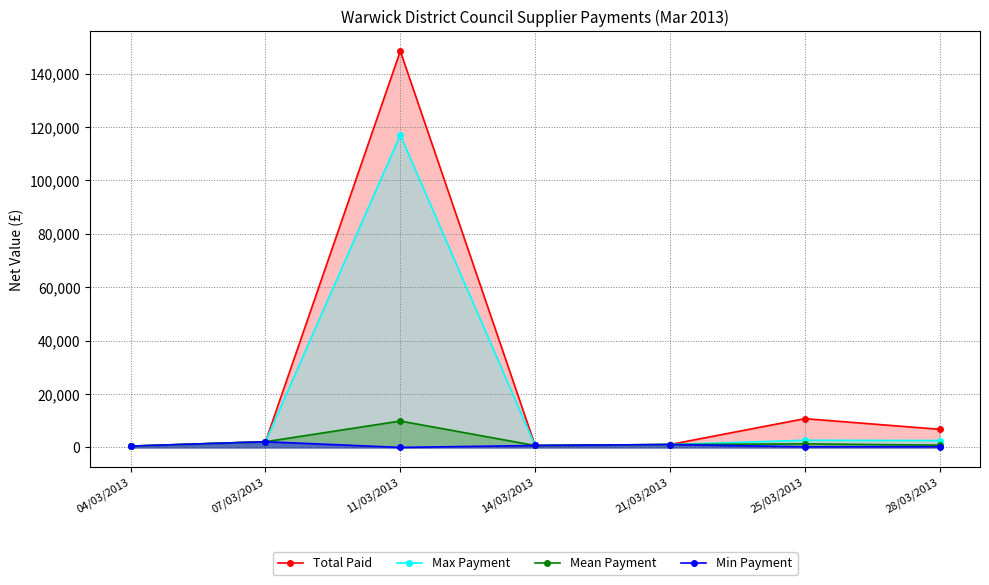

Reading left to right, what are all the values shown in this chart?

Total Paid: 04/03/2013=500.0	07/03/2013=2139.6	11/03/2013=148462.6	14/03/2013=728.3	21/03/2013=1090.0	25/03/2013=10780.7	28/03/2013=6801.3
Max Payment: 04/03/2013=500.0	07/03/2013=2139.6	11/03/2013=117000.0	14/03/2013=728.3	21/03/2013=1090.0	25/03/2013=2700.0	28/03/2013=2596.4
Mean Payment: 04/03/2013=500.0	07/03/2013=2139.6	11/03/2013=9897.5	14/03/2013=728.3	21/03/2013=1090.0	25/03/2013=1347.6	28/03/2013=850.2
Min Payment: 04/03/2013=500.0	07/03/2013=2139.6	11/03/2013=12.9	14/03/2013=728.3	21/03/2013=1090.0	25/03/2013=252.7	28/03/2013=266.8